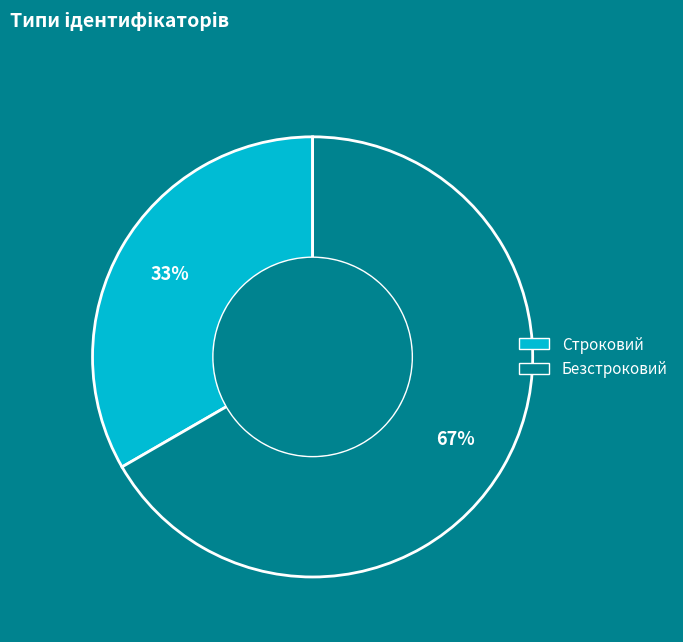

To the nearest percent, what is the combined percentage of Строковий and Безстроковий?

100%